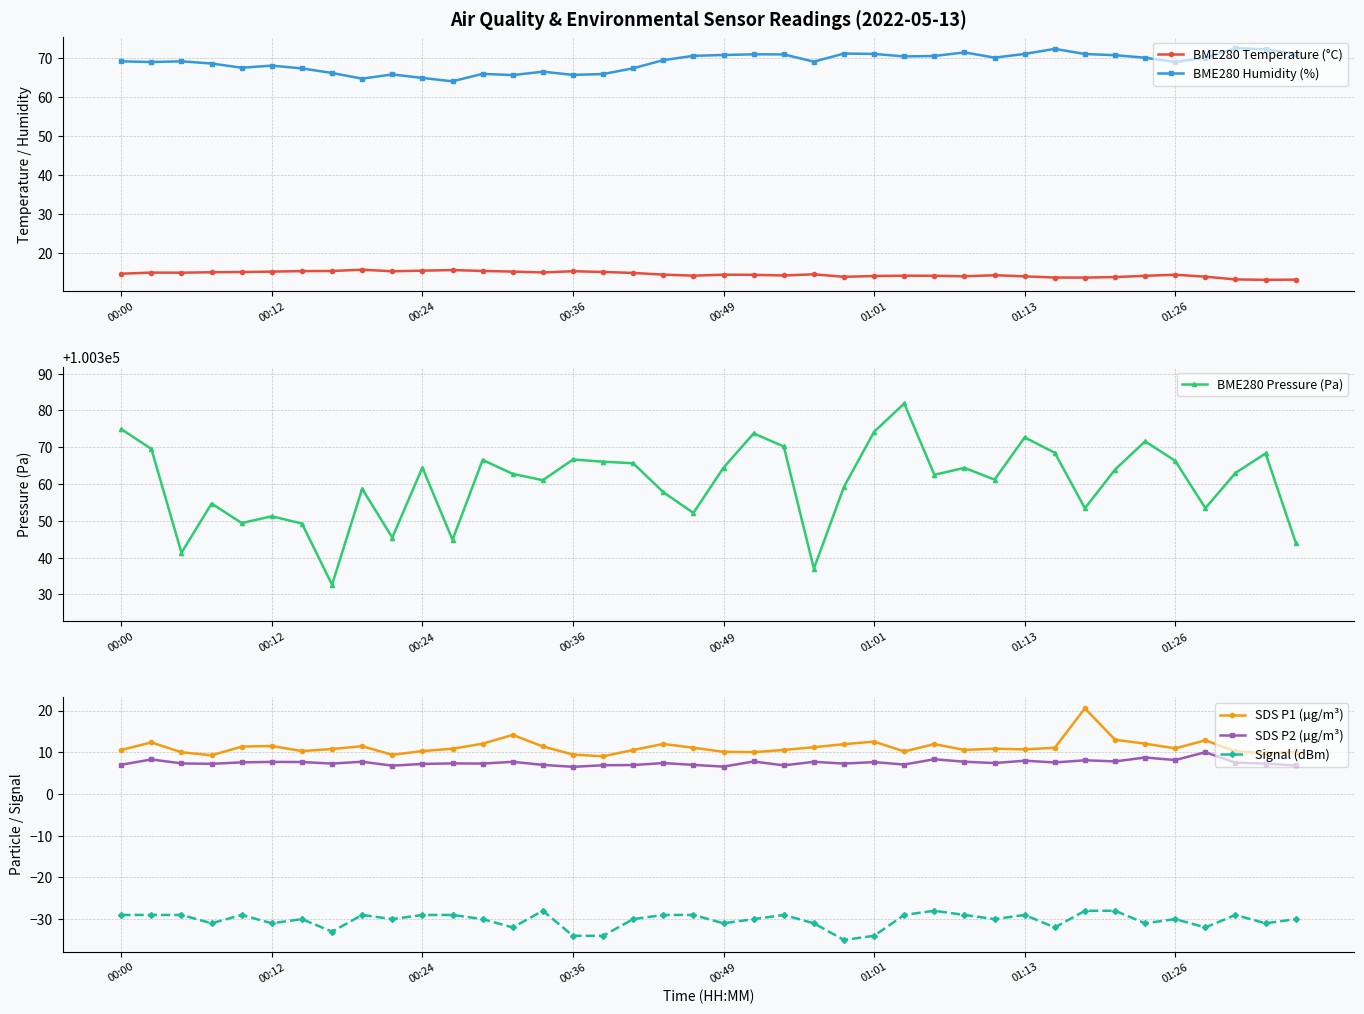

How many data points in BME280 Pressure (Pa) are above 100363?

19